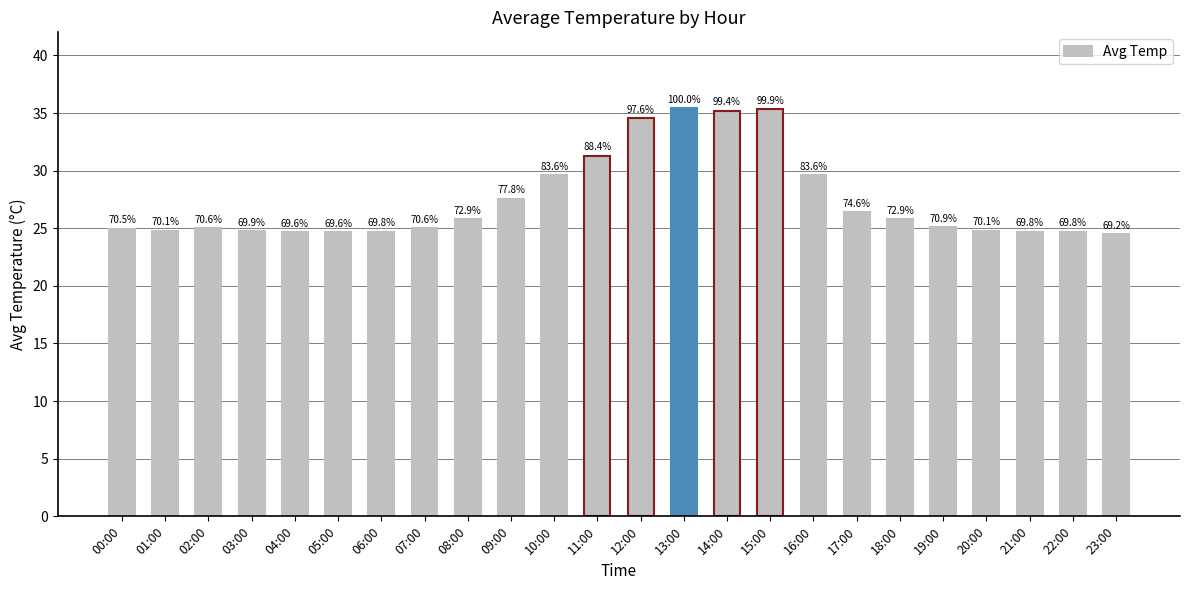

What is the maximum value shown in the chart?

35.4